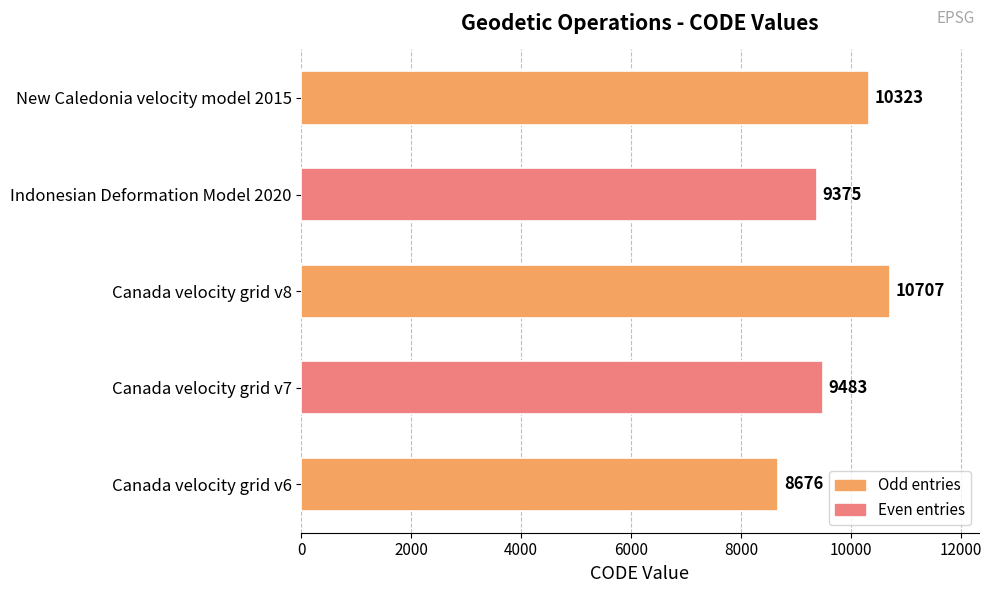

Is it true that the value at Canada velocity grid v6 is 11903?

False